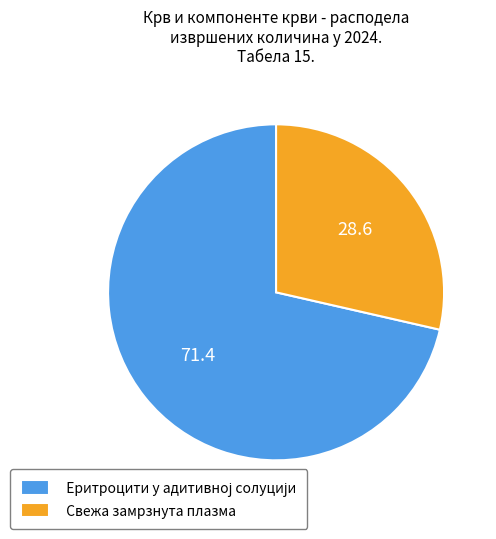

True or false: Свежа замрзнута плазма accounts for 40% of the total.

False